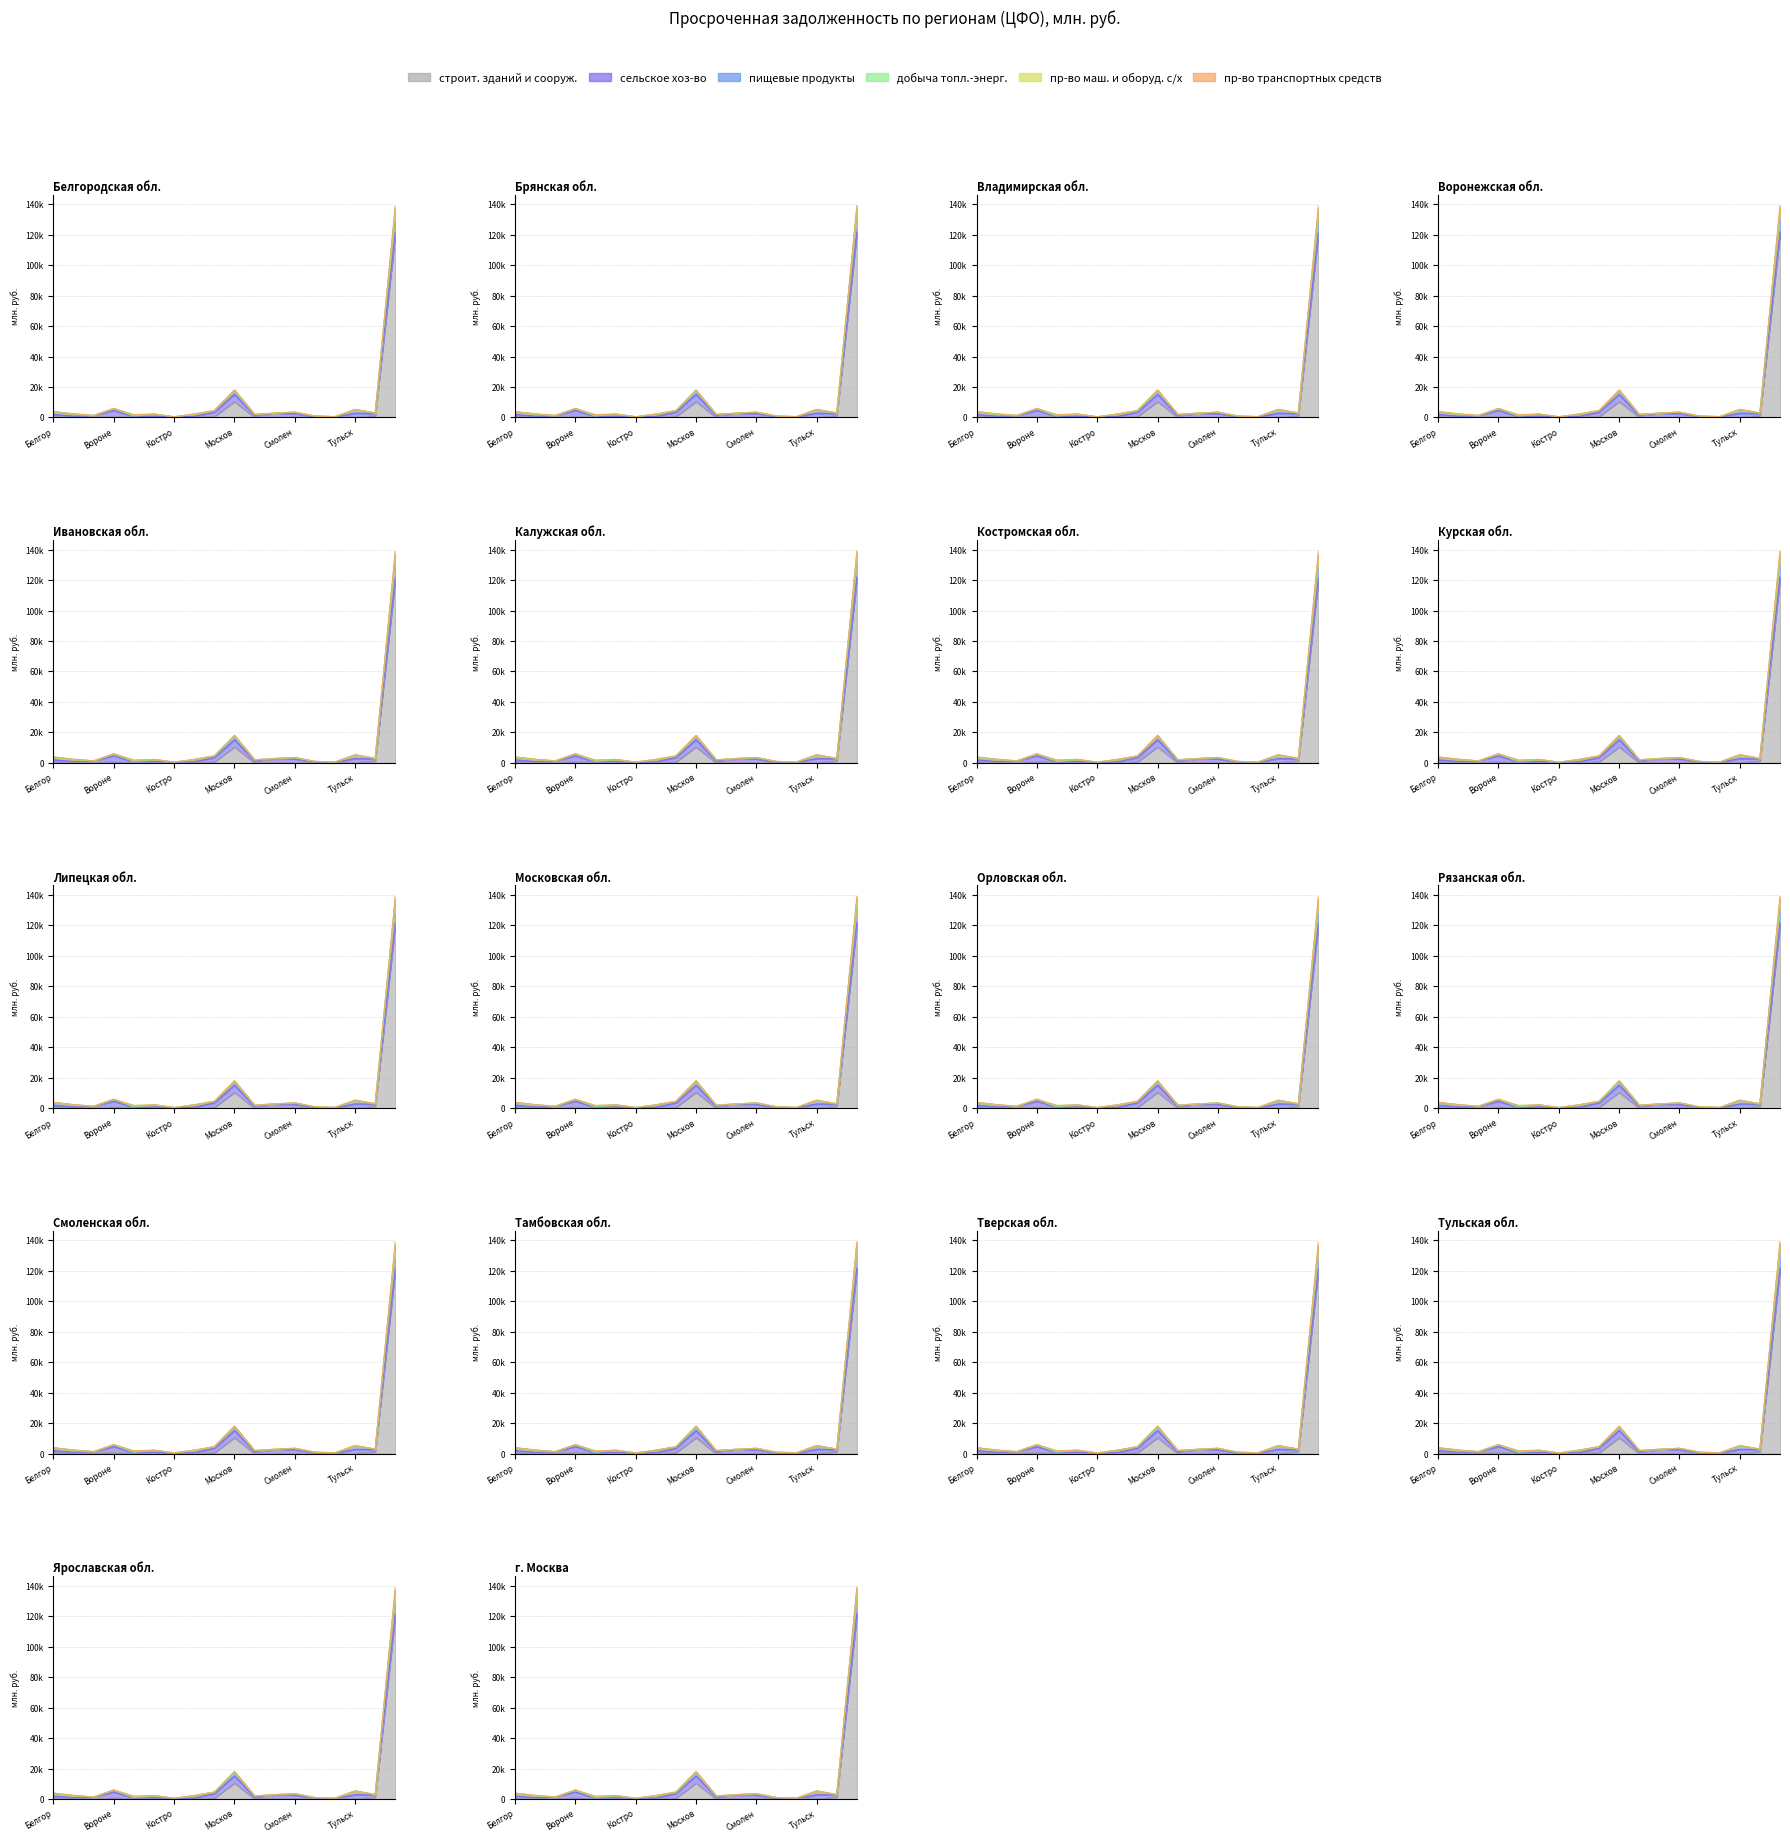

True or false: строит. зданий и сооруж. and пищевые продукты intersect in this chart.

False